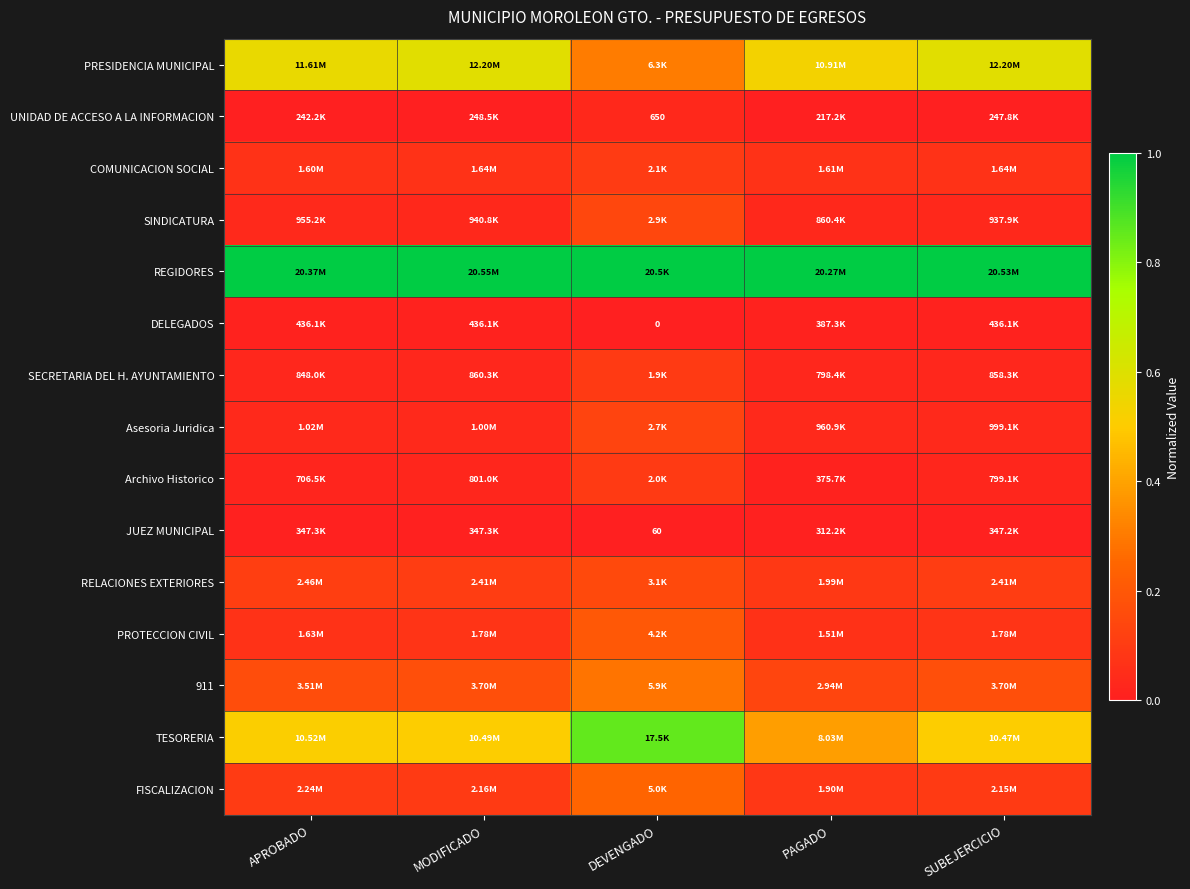

The value of COMUNICACION SOCIAL at DEVENGADO is 0.1. True or false?

True